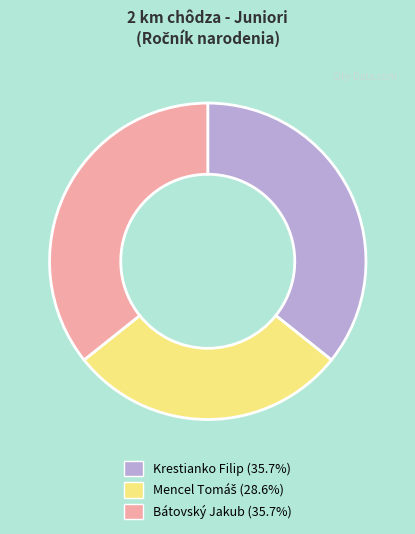

Approximately how many times larger is the value at Bátovský Jakub compared to Krestianko Filip?

1.0